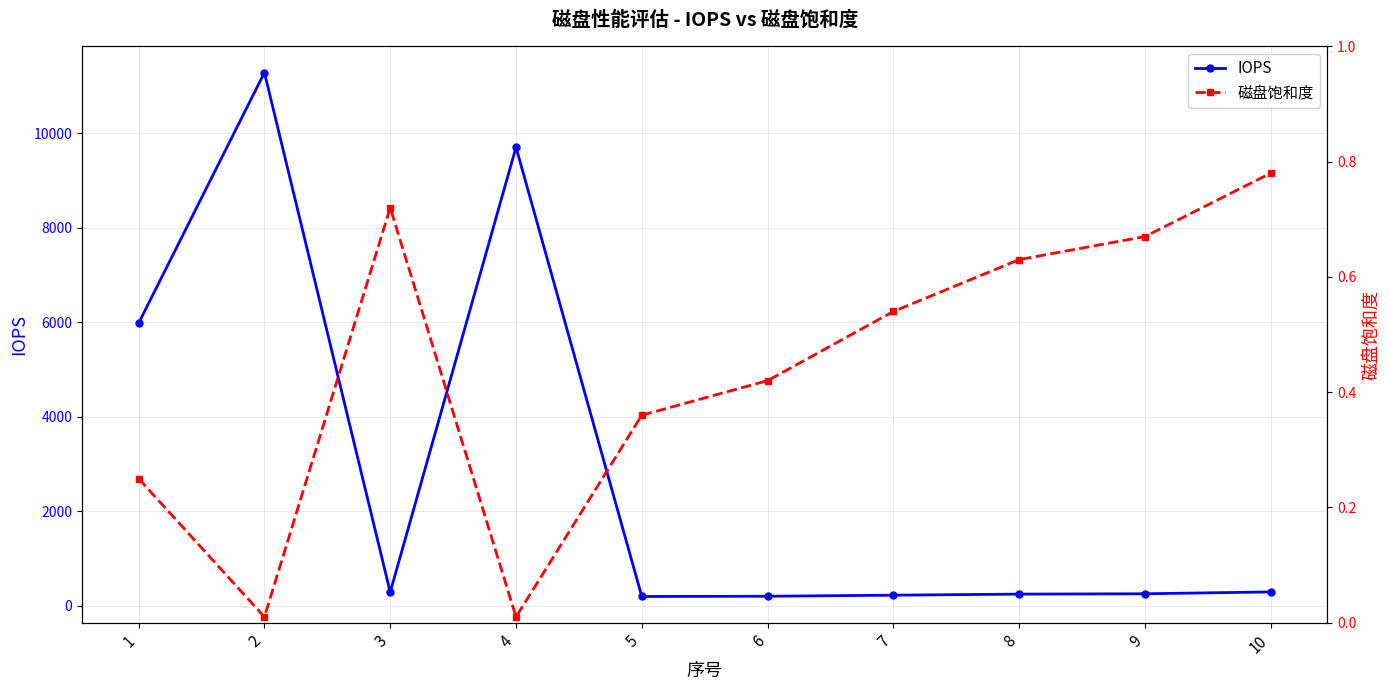

What is the value of the 磁盘饱和度 point at the 10th from the left?

0.8